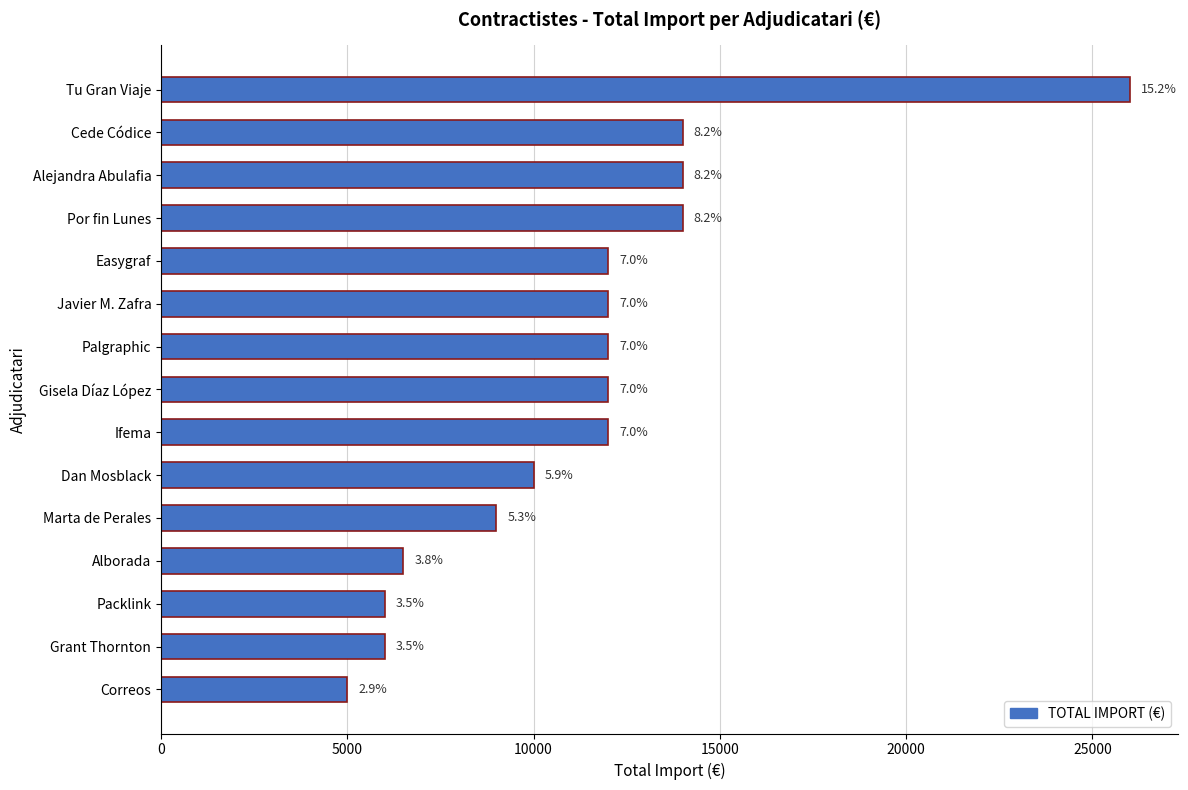

What is the smallest value displayed?

5000